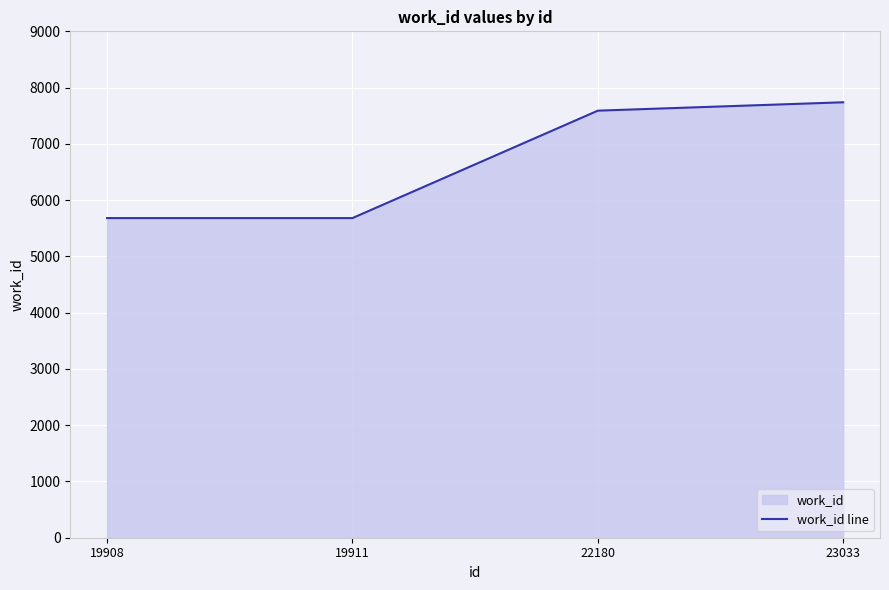

Rank the categories by value from lowest to highest.

19908, 19911, 22180, 23033